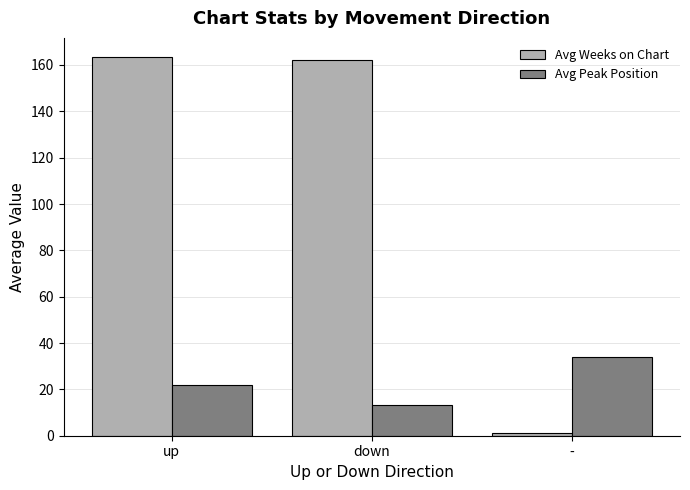

The value of Avg Weeks on Chart at - is 1.0. True or false?

True